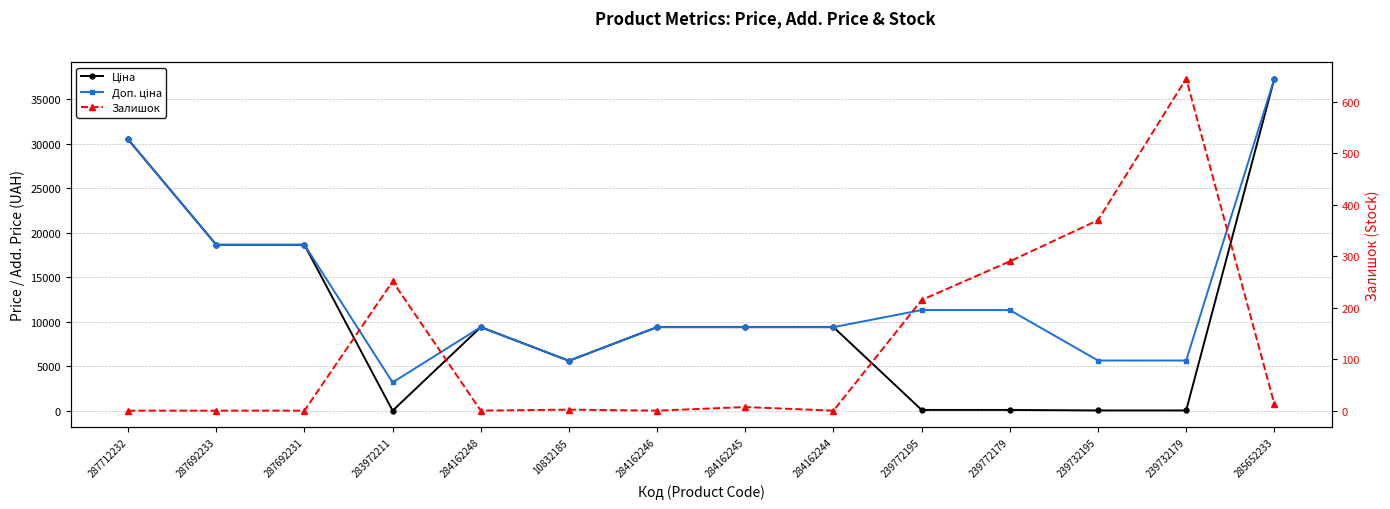

Rank the categories by Залишок value from lowest to highest.

287712232, 287692233, 287692231, 284162248, 284162246, 284162244, 10832185, 284162245, 285652233, 239772195, 283972211, 239772179, 239732195, 239732179